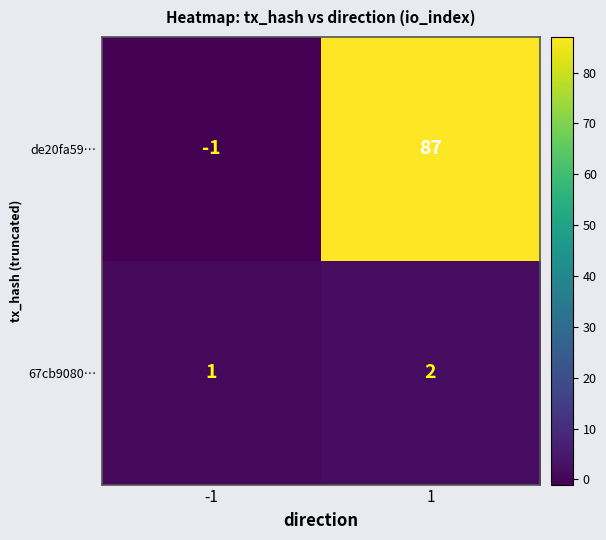

List the series in order of their overall mean, highest first.

de20fa59…, 67cb9080…